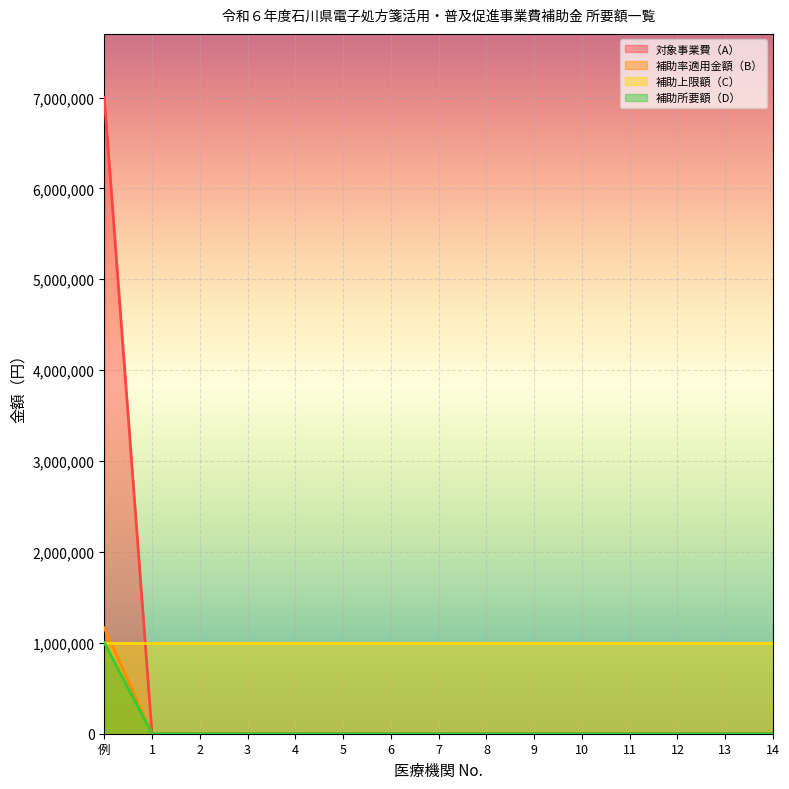

At which label does 対象事業費（A） reach its peak?

例